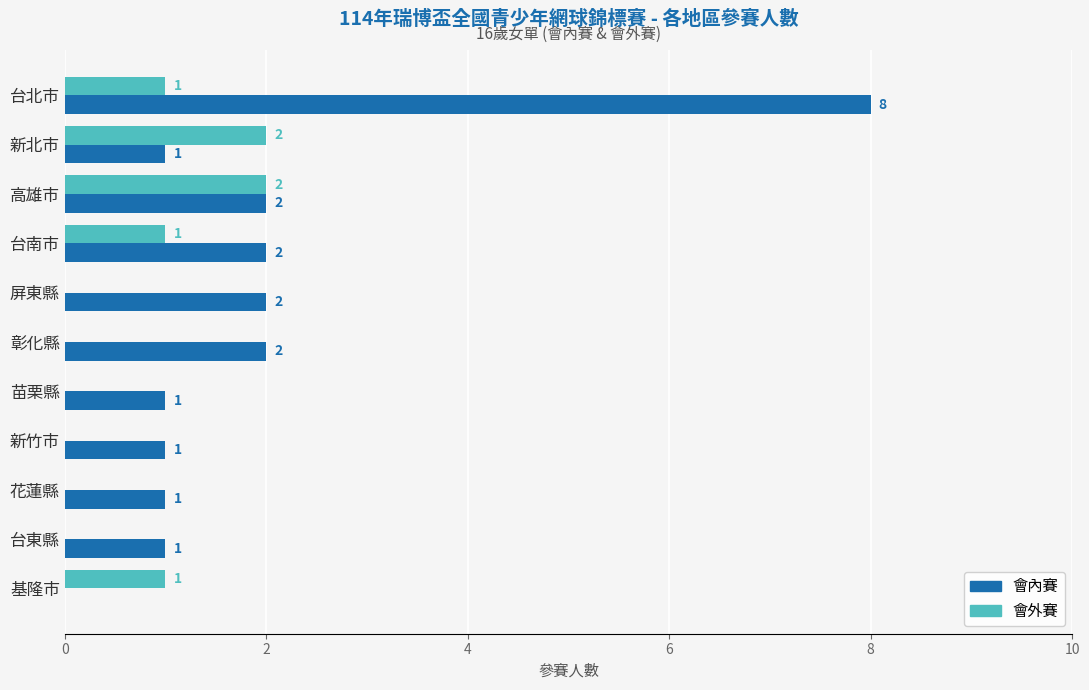

Between 屏東縣 and 花蓮縣, which series saw the biggest shift?

會內賽